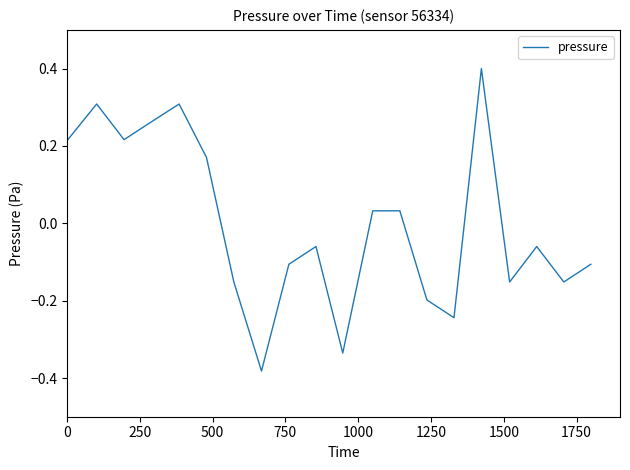

What is the greatest value displayed?

0.4